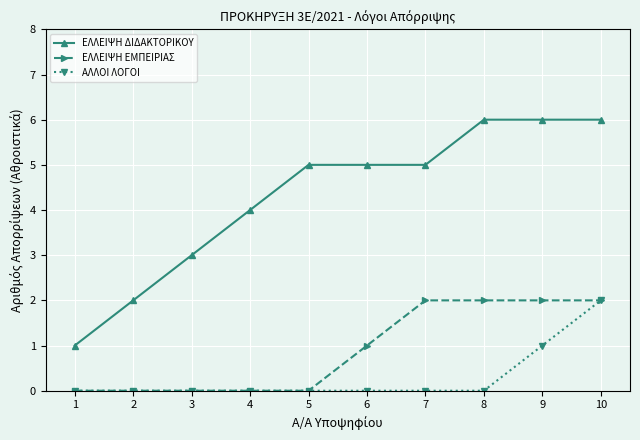

What is the maximum value for ΑΛΛΟΙ ΛΟΓΟΙ?

2